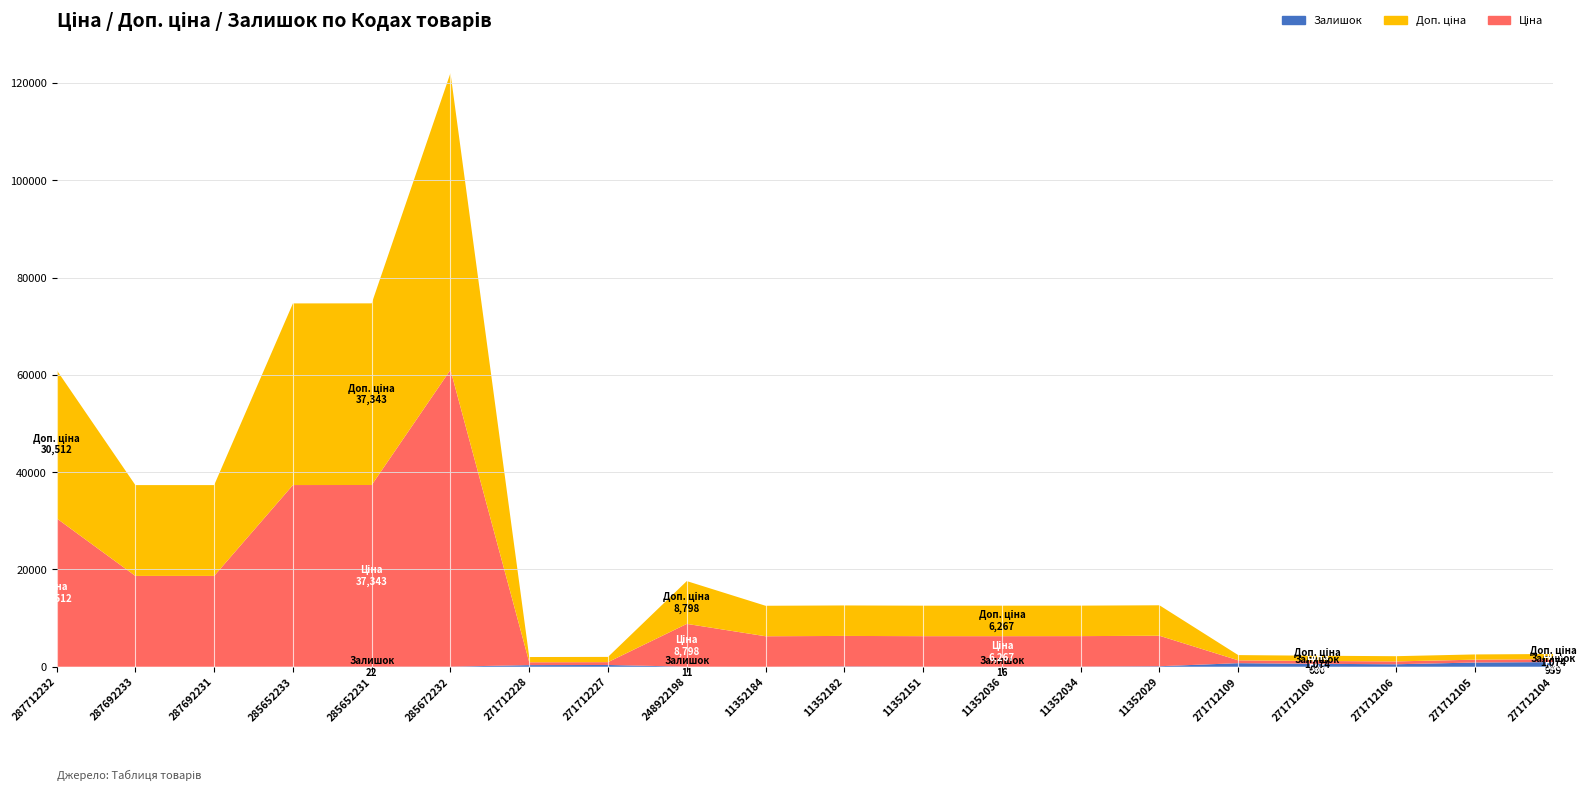

What is the total value across all series at 271712228?

1993.4